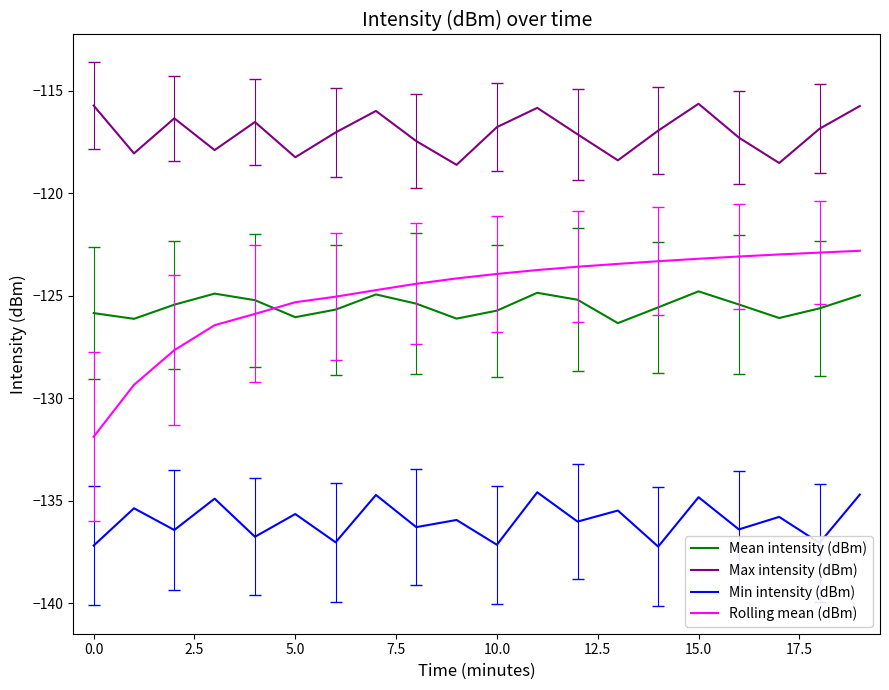

List the series in order of their peak value, lowest first.

Min intensity (dBm), Mean intensity (dBm), Rolling mean (dBm), Max intensity (dBm)